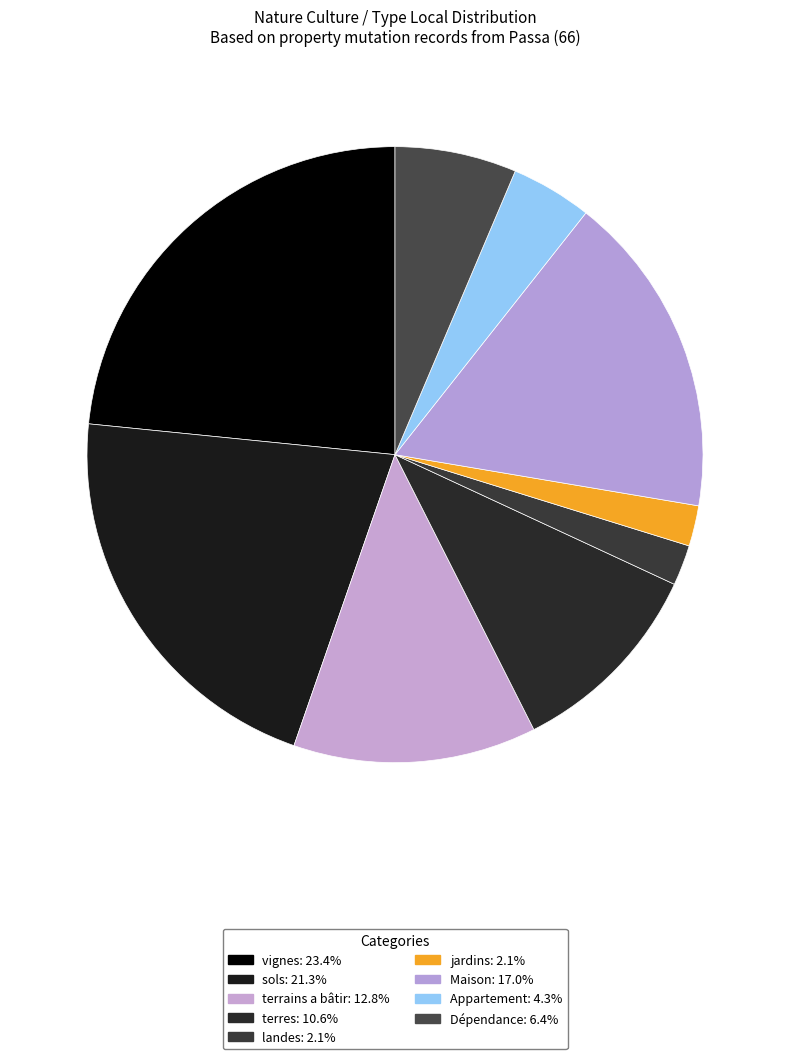

Rank the categories by value from lowest to highest.

landes, jardins, Appartement, Dépendance, terres, terrains a bâtir, Maison, sols, vignes